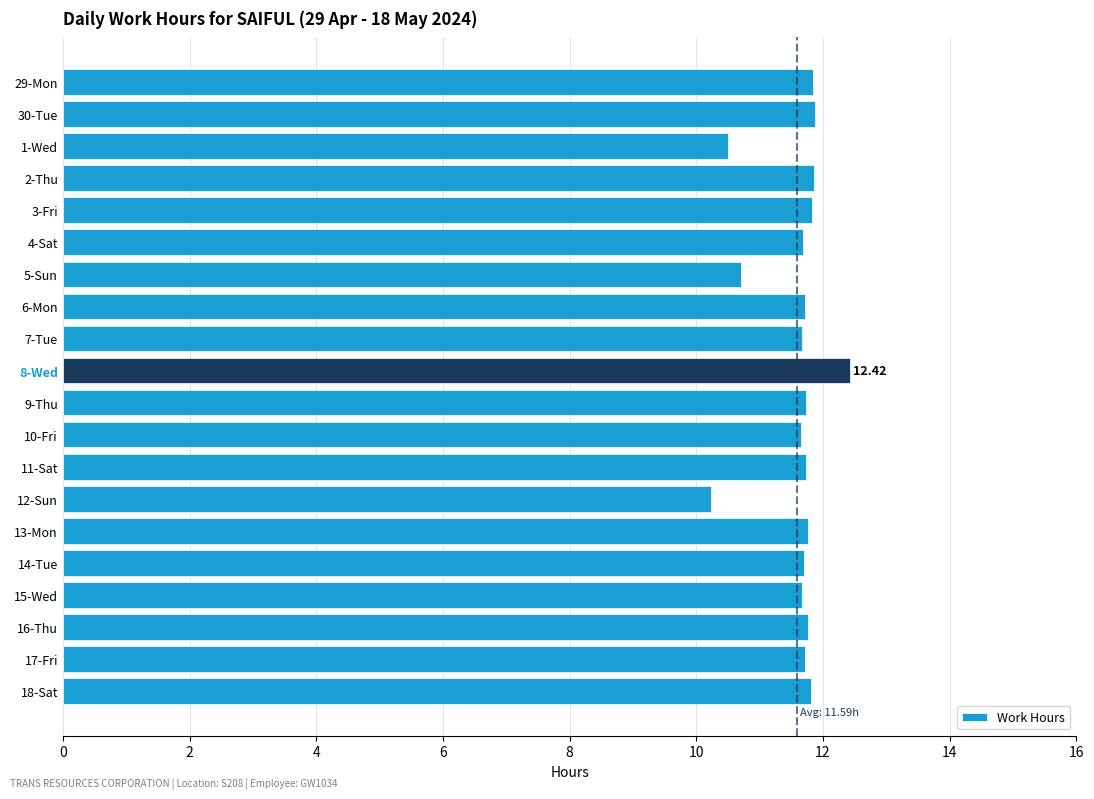

Which label corresponds to the smallest value in the chart?

12-Sun